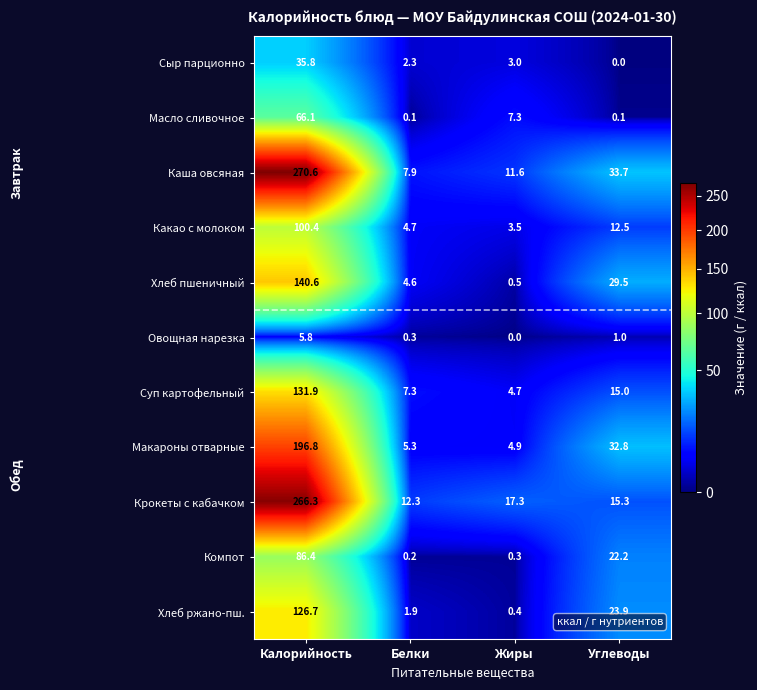

What is the difference between the maximum and minimum values in the Каша овсяная series?

262.7